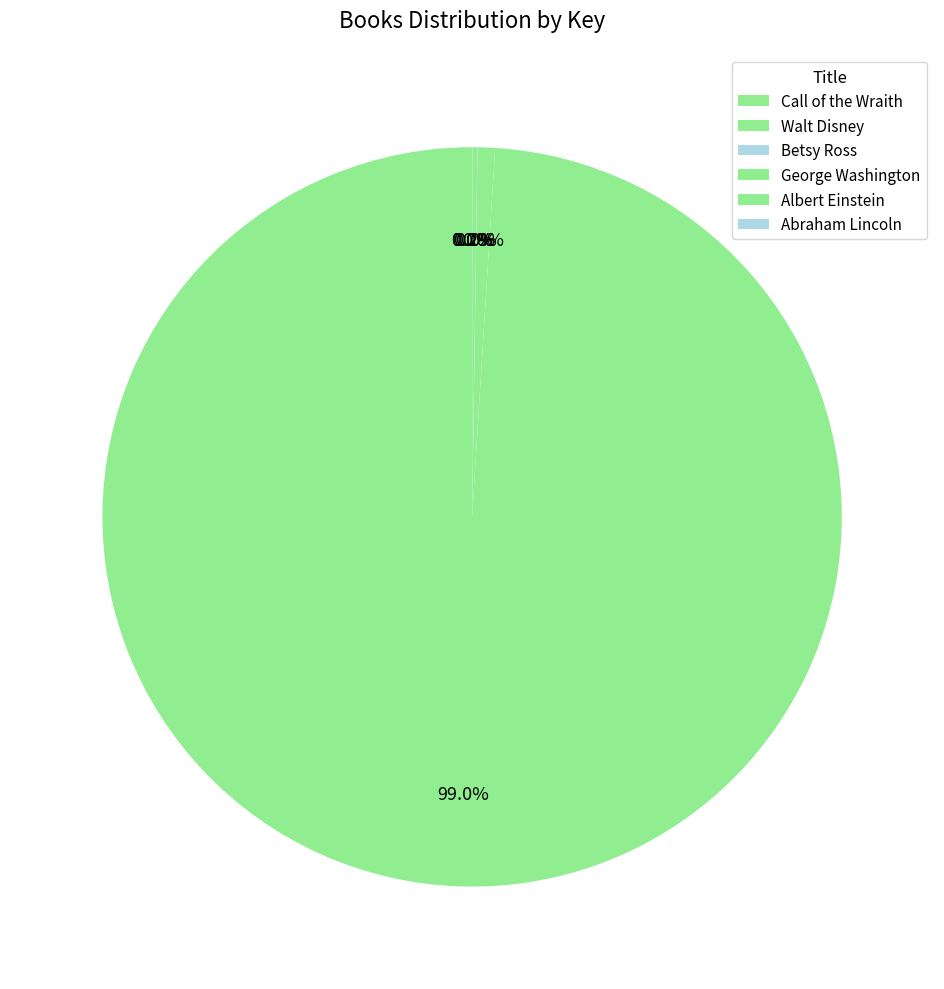

What is the smallest slice in the pie chart?

Albert Einstein